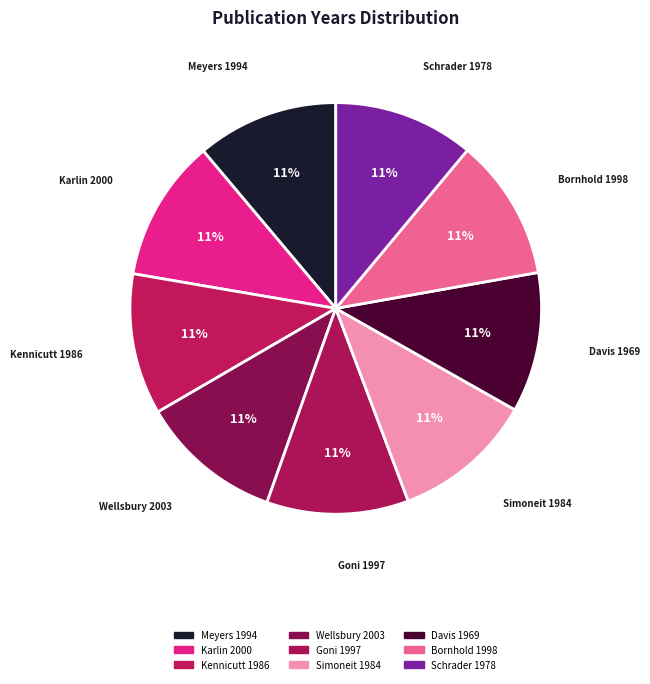

What percentage is the Wellsbury 2003 slice, to the nearest percent?

11%